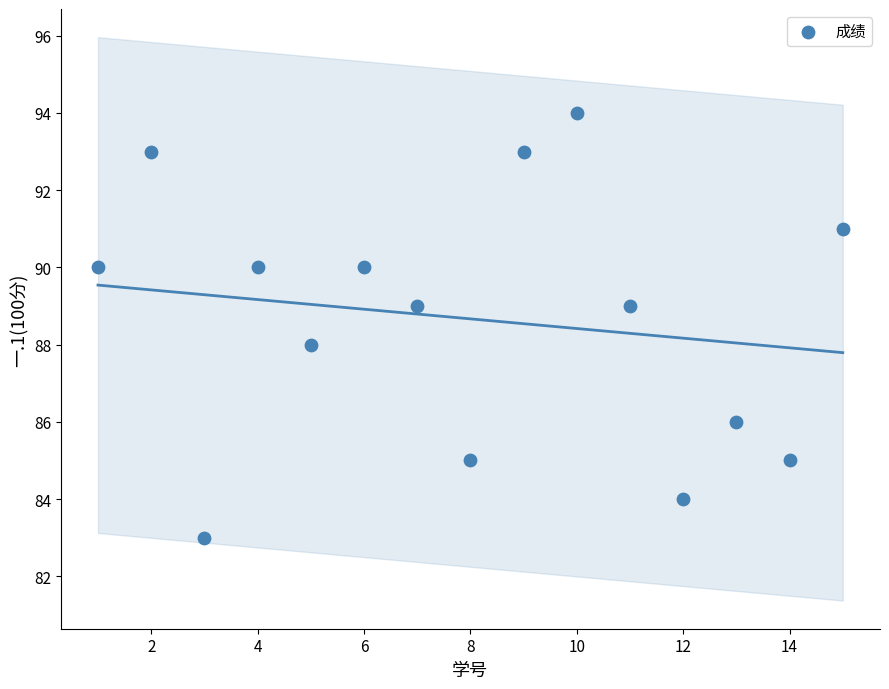

What is the range of Y values (max minus min)?

11